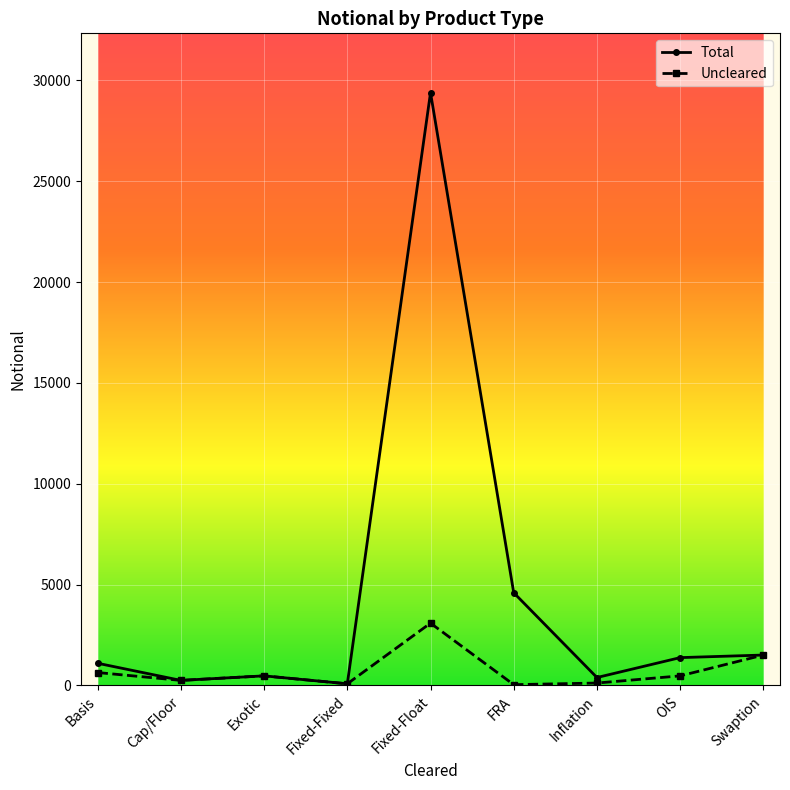

True or false: Total has a value of 1102 at Basis.

True